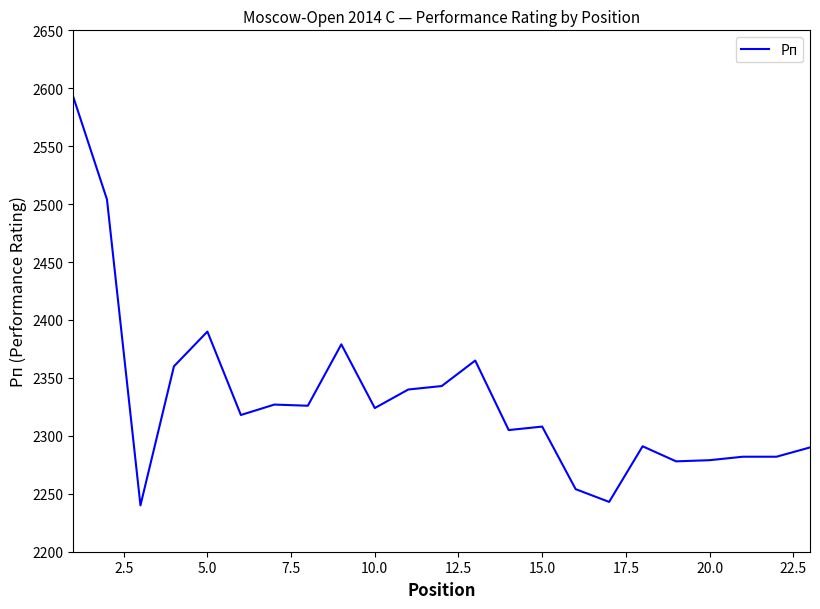

What is the difference between the maximum and minimum values?

352